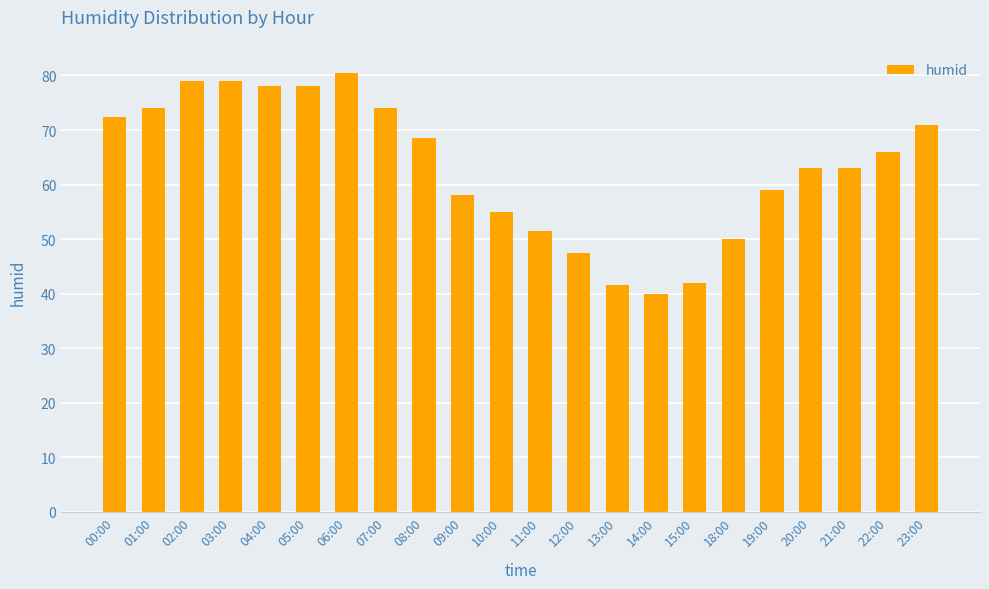

What position from the right is 00:00?

22